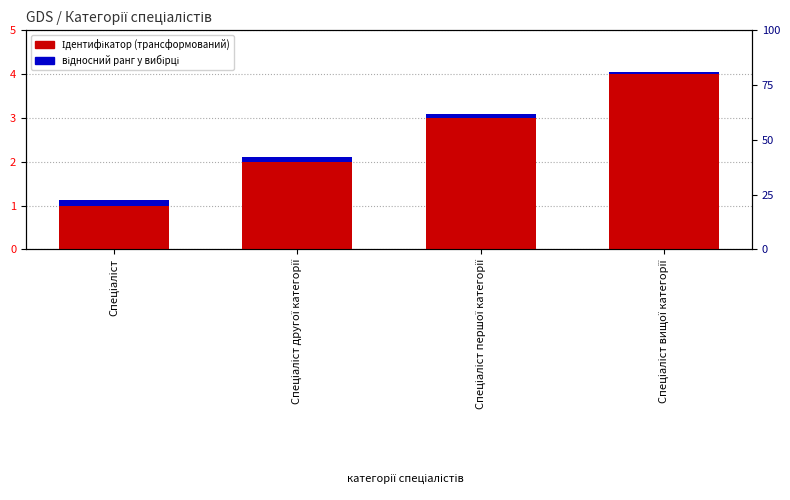

How many data points in Ідентифікатор (трансформований) are above 3?

1